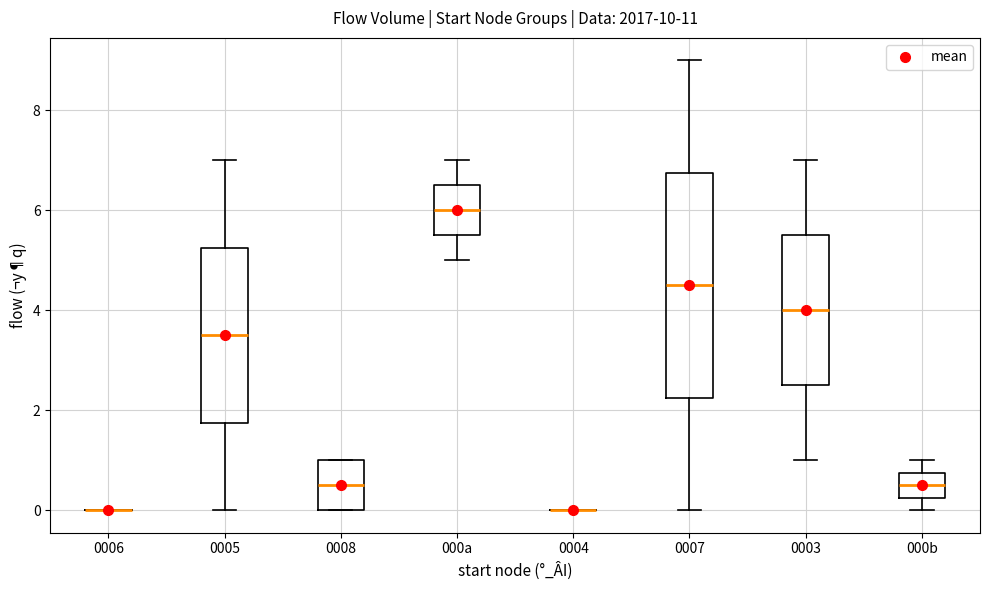

Which box is the tallest, from its lower edge to its upper edge?

0007